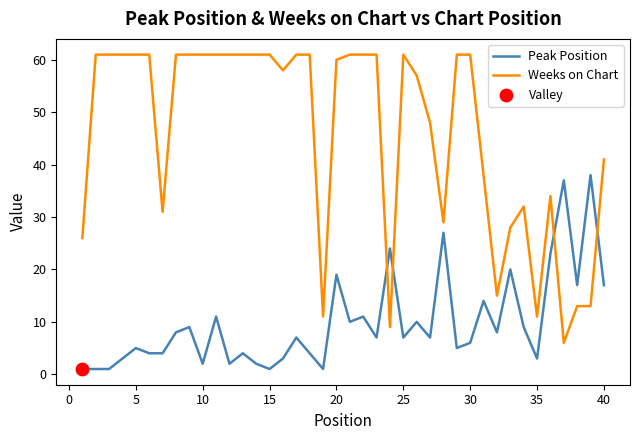

Which series has the largest total across all categories?

Weeks on Chart